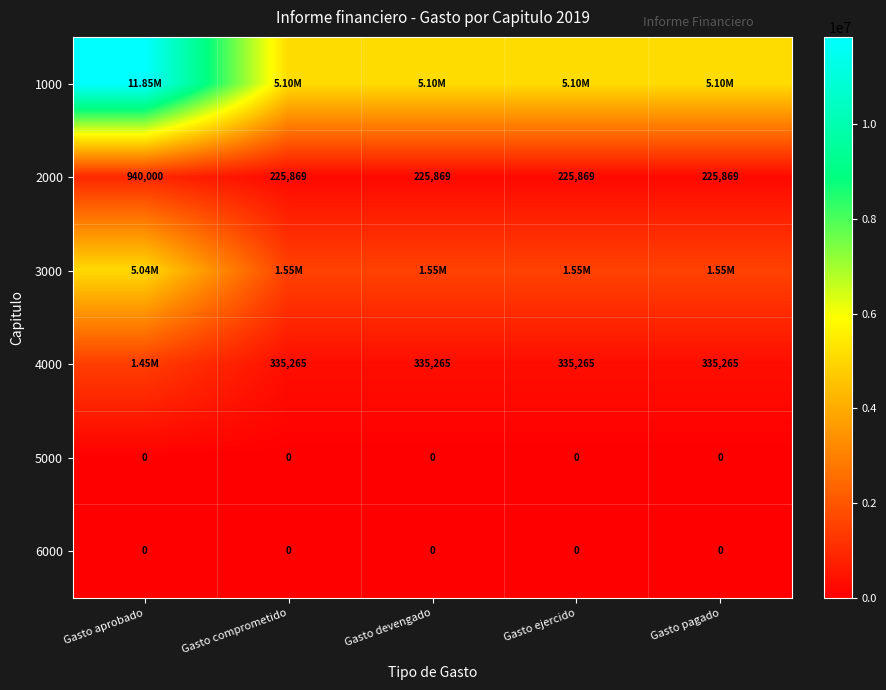

Which series has the widest spread of values?

1000